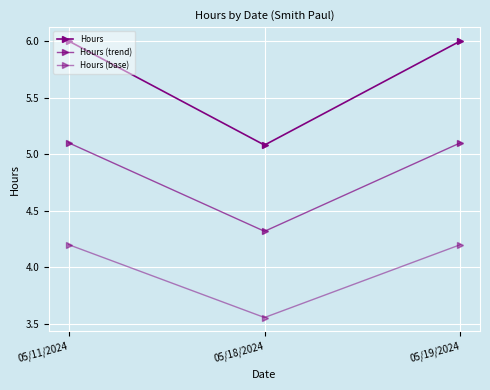

Rank the categories by Hours (trend) value from lowest to highest.

05/18/2024, 05/11/2024, 05/19/2024